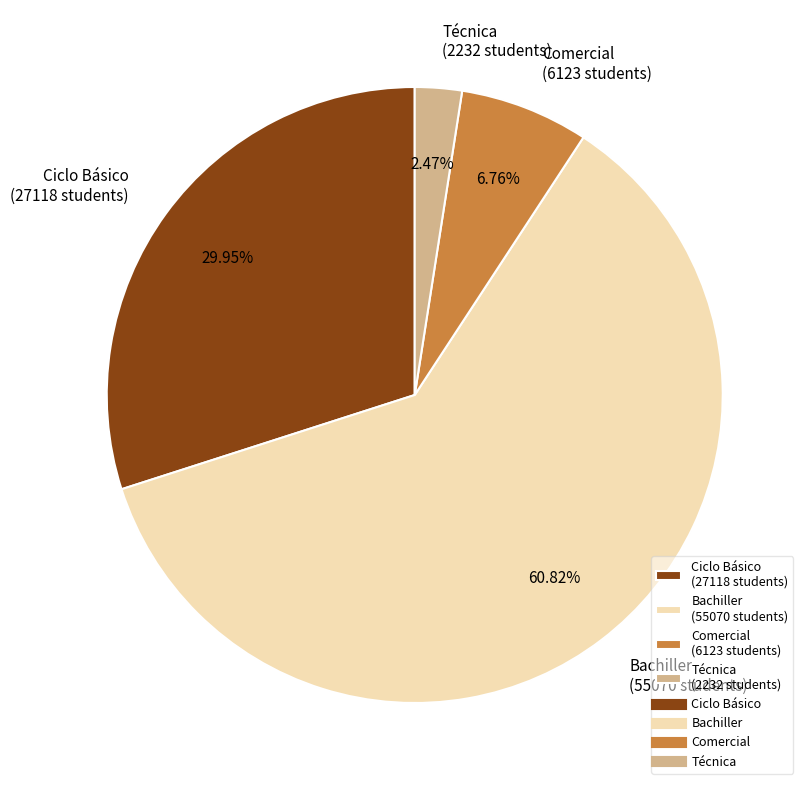

Combined, do Ciclo Básico (27118 students) and Técnica (2232 students) account for over 50%?

No